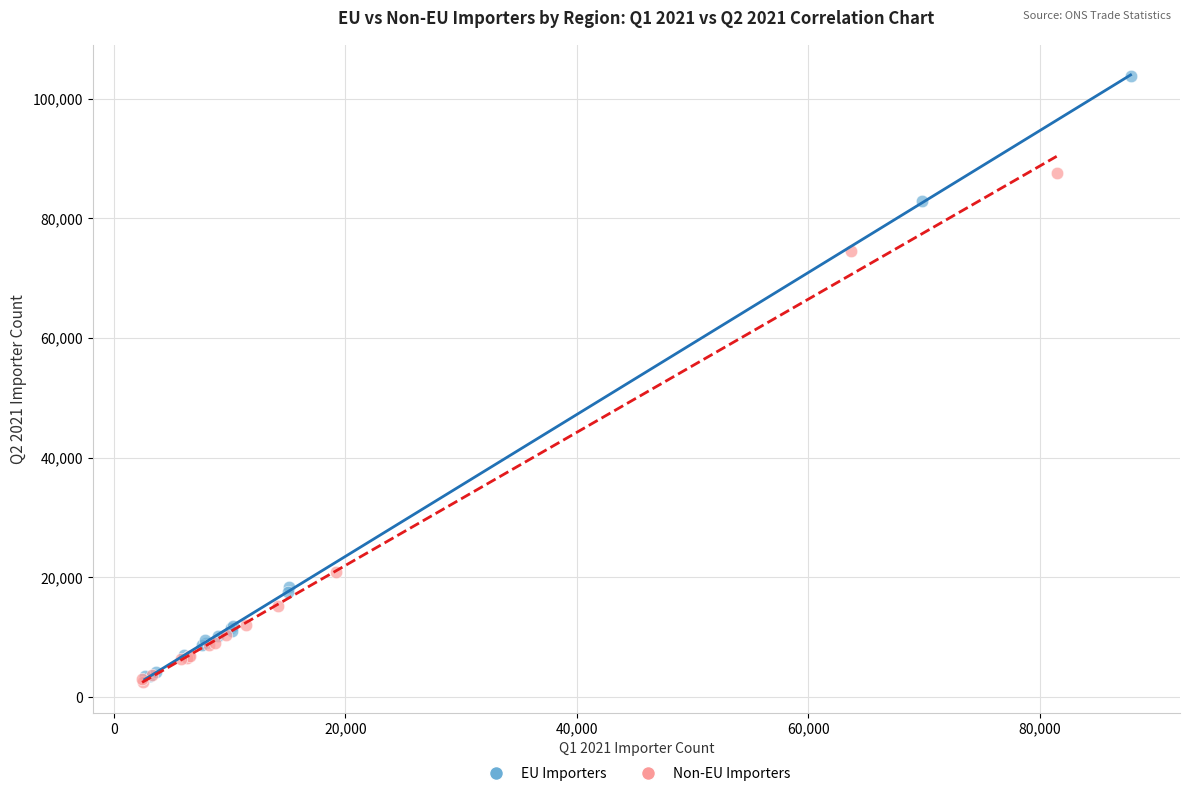

Which series has the widest spread of Y values?

EU Importers